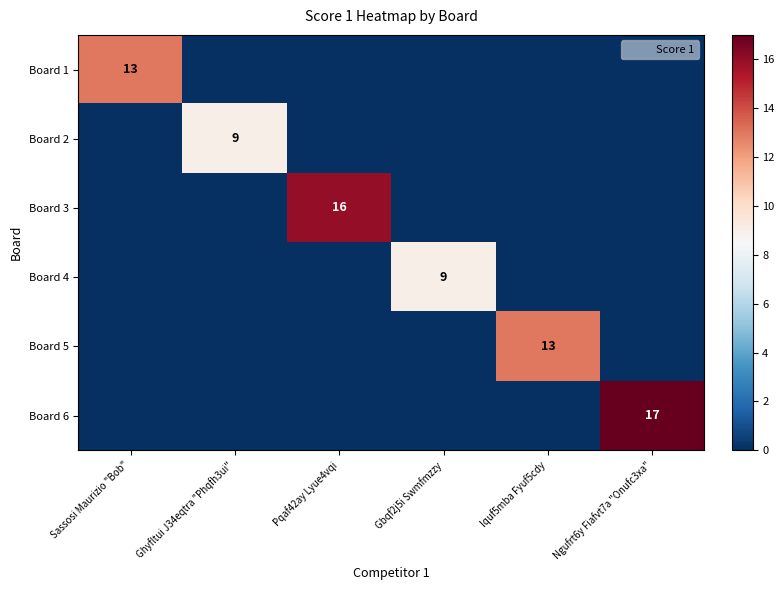

The Board 1 series shows 13 at Sassosi Maurizio "Bob". True or false?

True